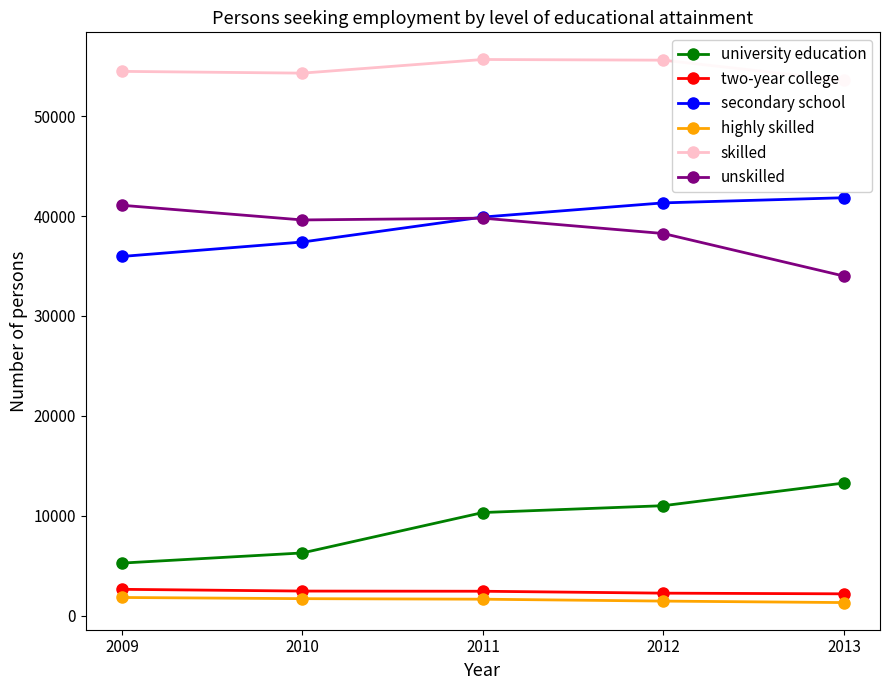

What is the value of the unskilled point at the 1st from the left?

41077